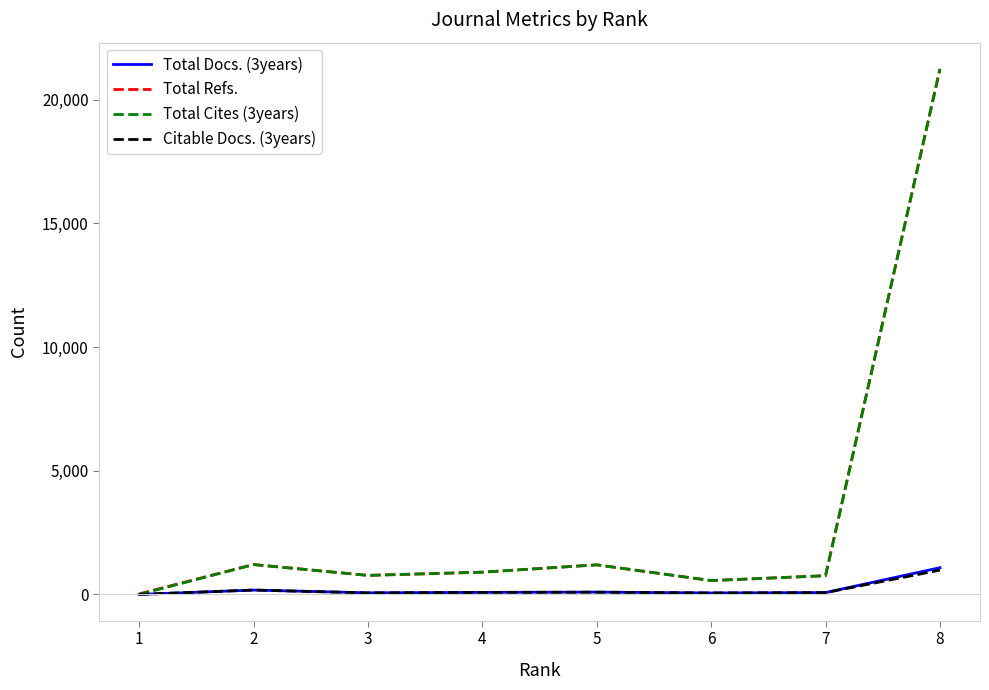

Is the value of Citable Docs. (3years) at 1 greater than the value of Total Refs. at 6?

No